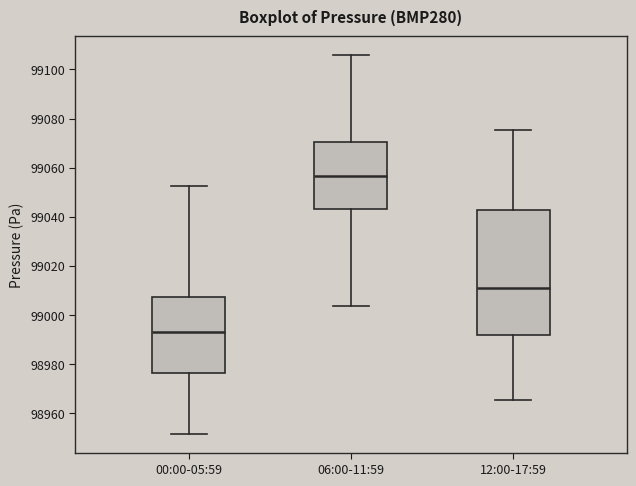

Comparing the boxes themselves (not the whiskers), which one is the tallest?

12:00-17:59